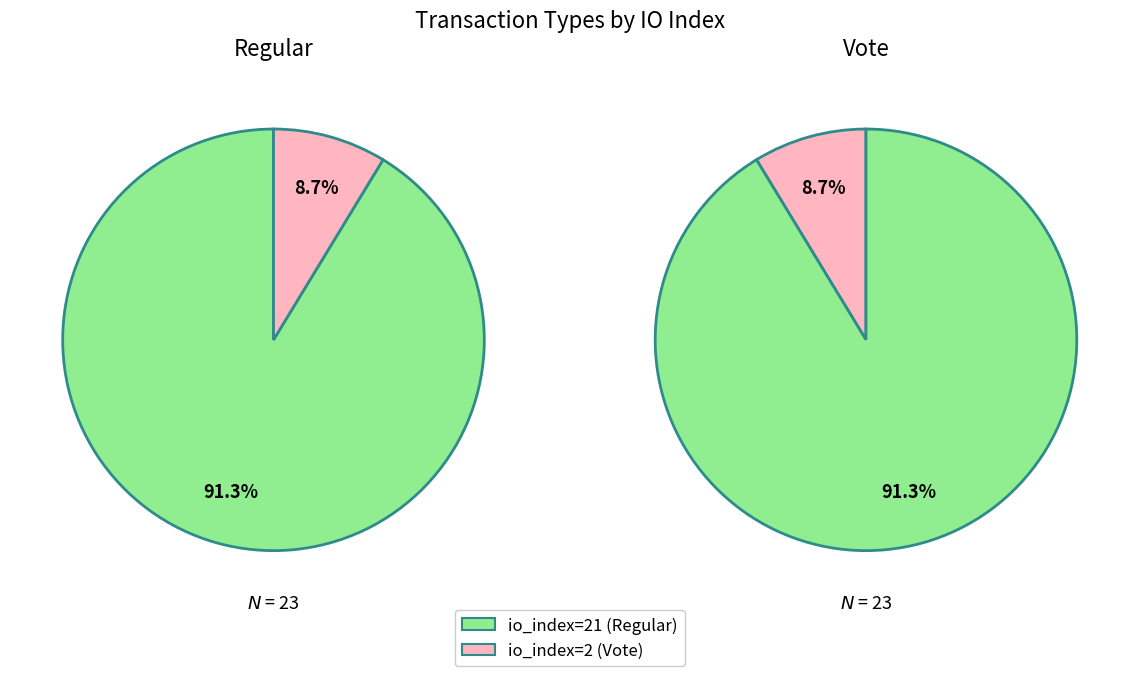

Between io_index=2 and io_index=21, which is larger?

io_index=21